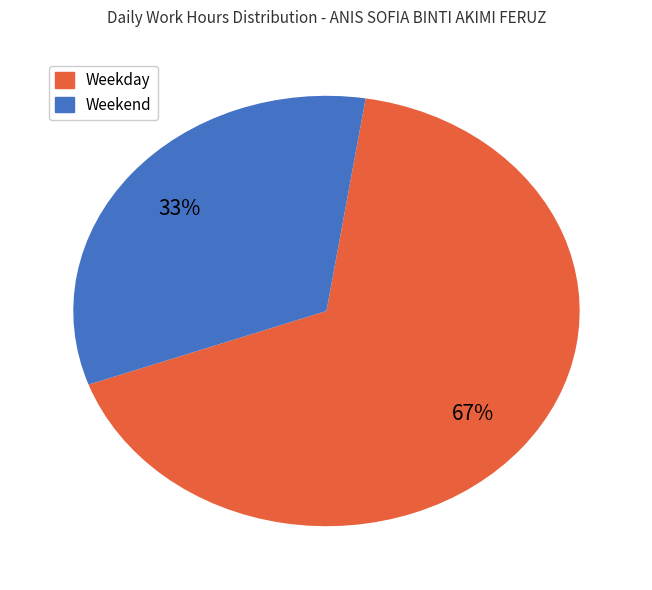

How many segments does this pie chart have?

2